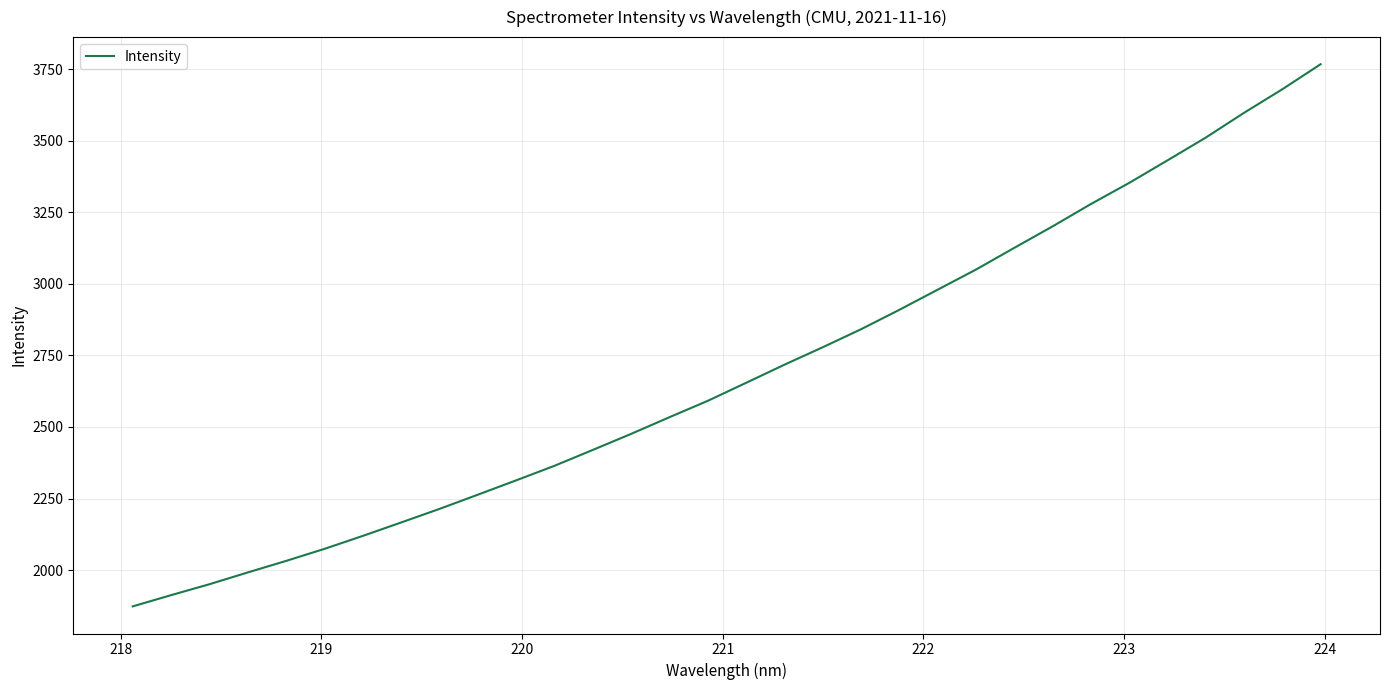

What is the minimum value shown in the chart?

1872.9